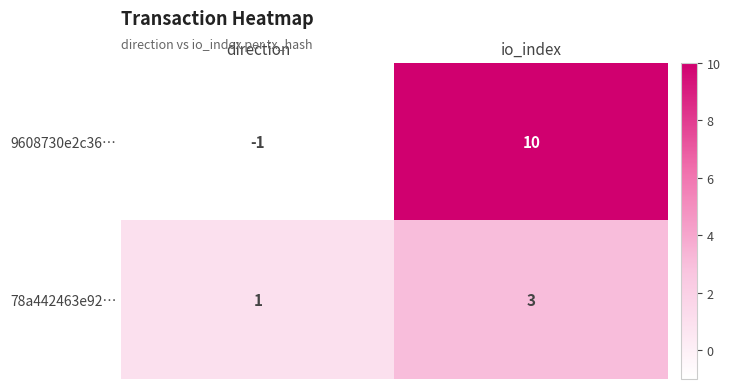

What is the maximum value for 78a442463e92…?

3